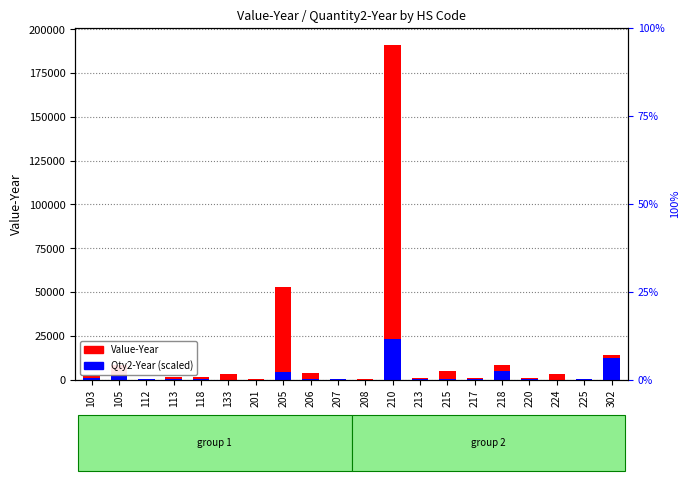

The value of Value-Year at 225 is 207.0. True or false?

True